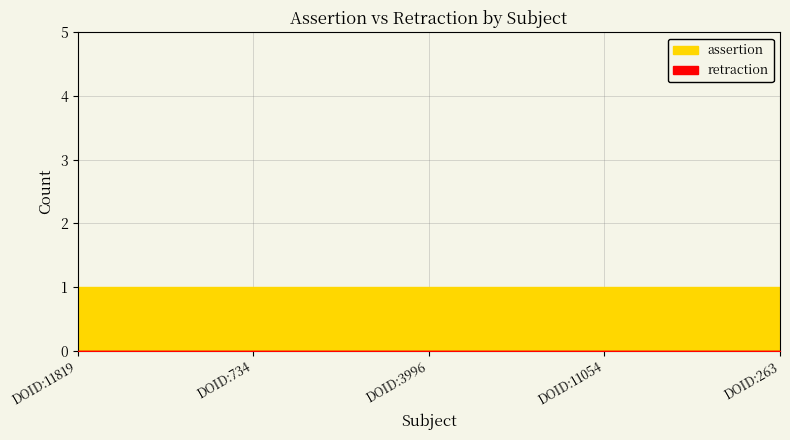

True or false: retraction and assertion intersect in this chart.

False